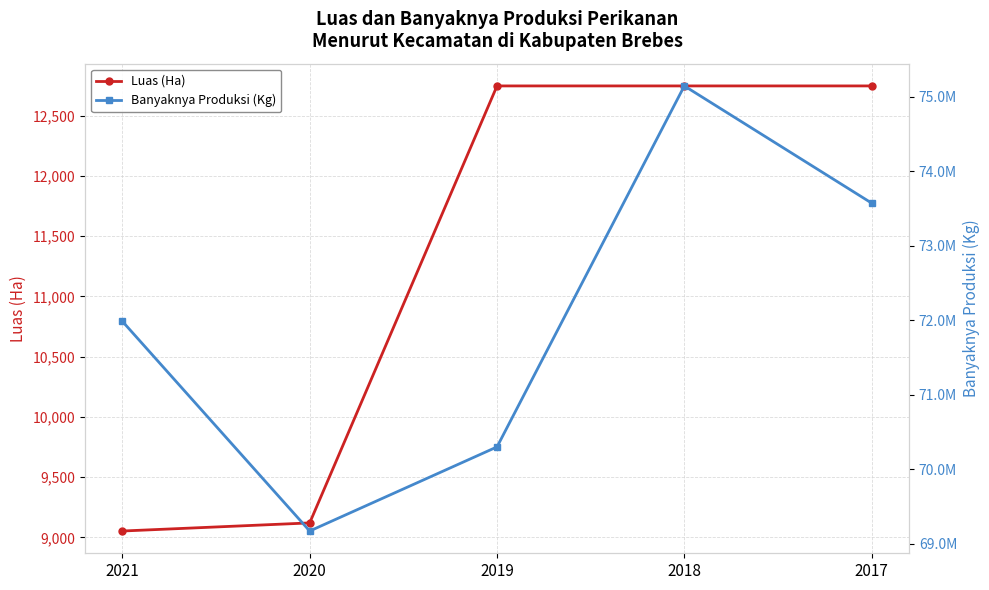

At which category is the sum across all series the highest?

2018